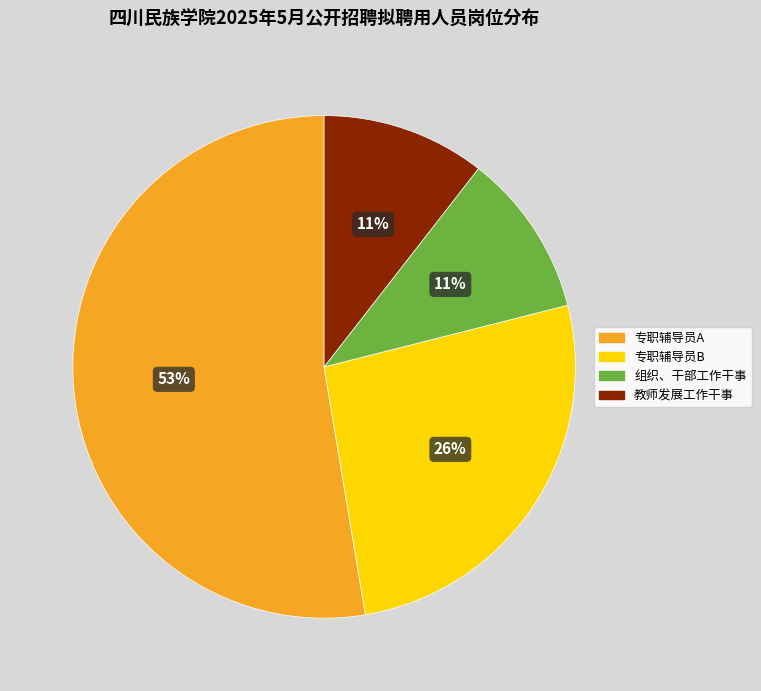

To the nearest percent, what is the combined percentage of 专职辅导员A and 教师发展工作干事?

63%